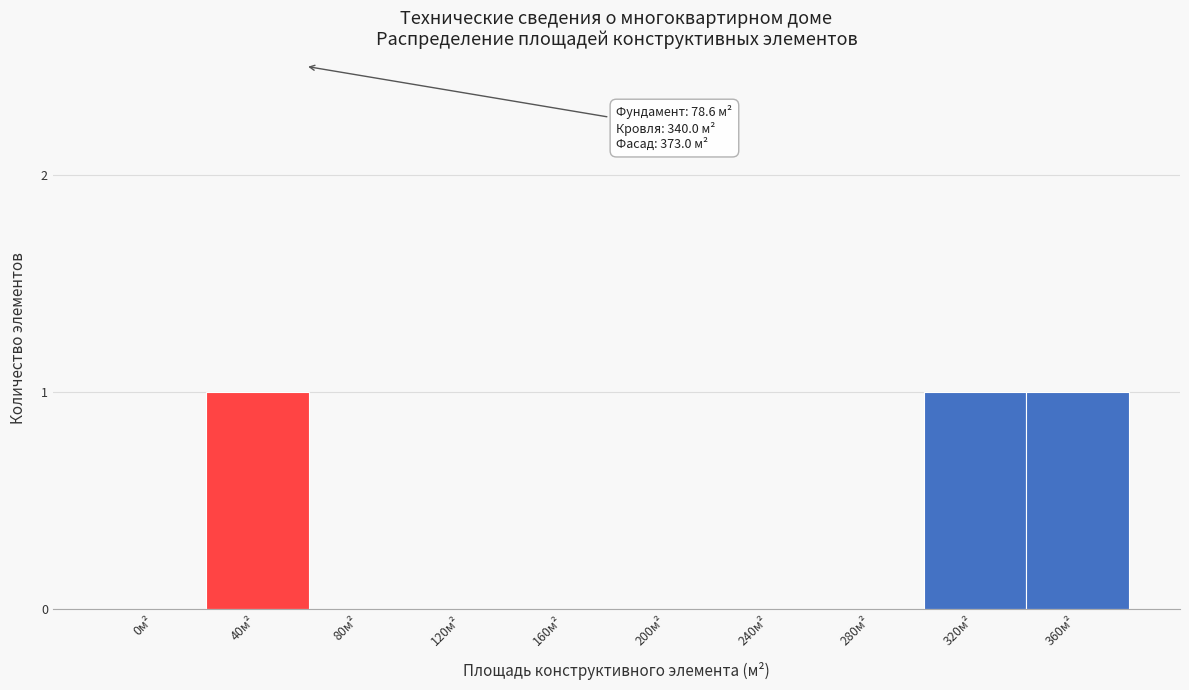

Reading left to right, transcribe all the data shown in this chart.

0м²=0	40м²=1	80м²=0	120м²=0	160м²=0	200м²=0	240м²=0	280м²=0	320м²=1	360м²=1